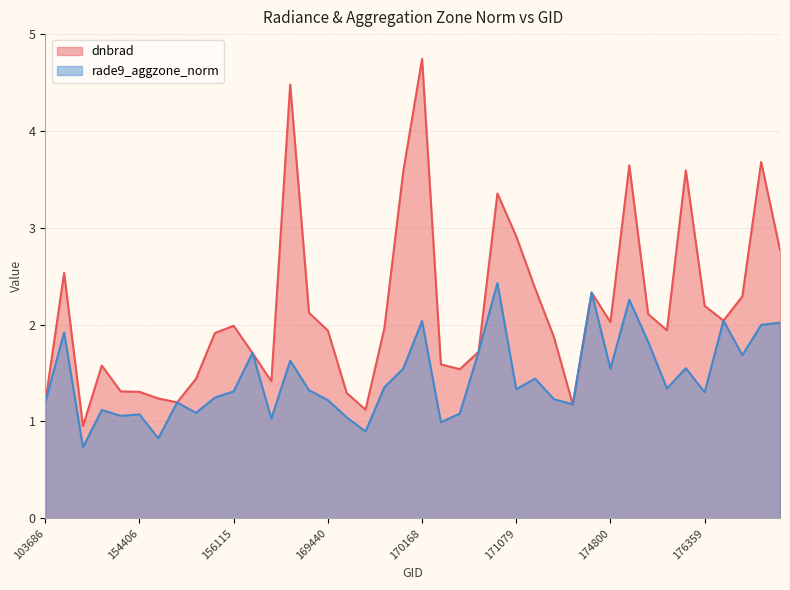

List the series in order of their peak value, lowest first.

rade9_aggzone_norm, dnbrad